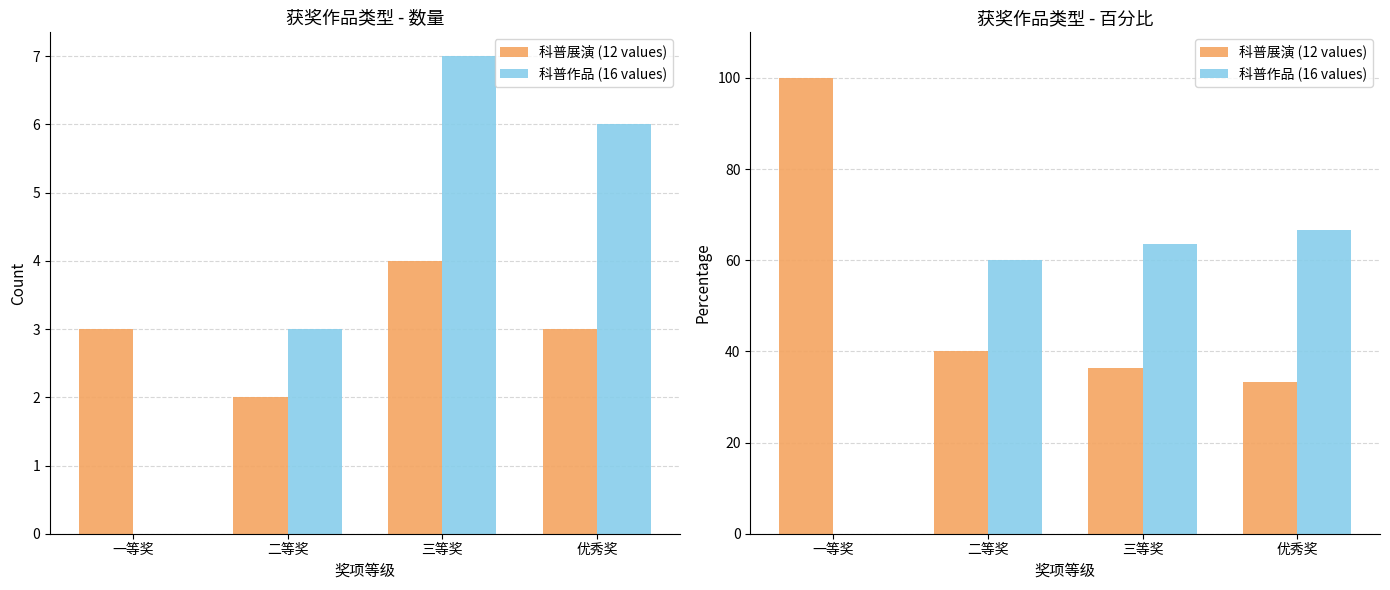

What is the value of the 科普展演 (12 values) bar at the 1st from the left?

100.0